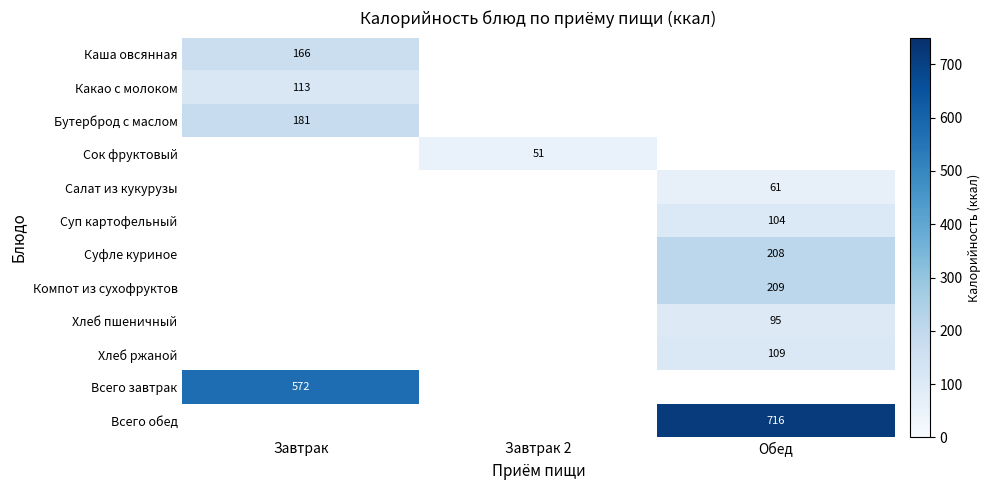

True or false: Бутерброд с маслом has a value of 181 at Завтрак.

True